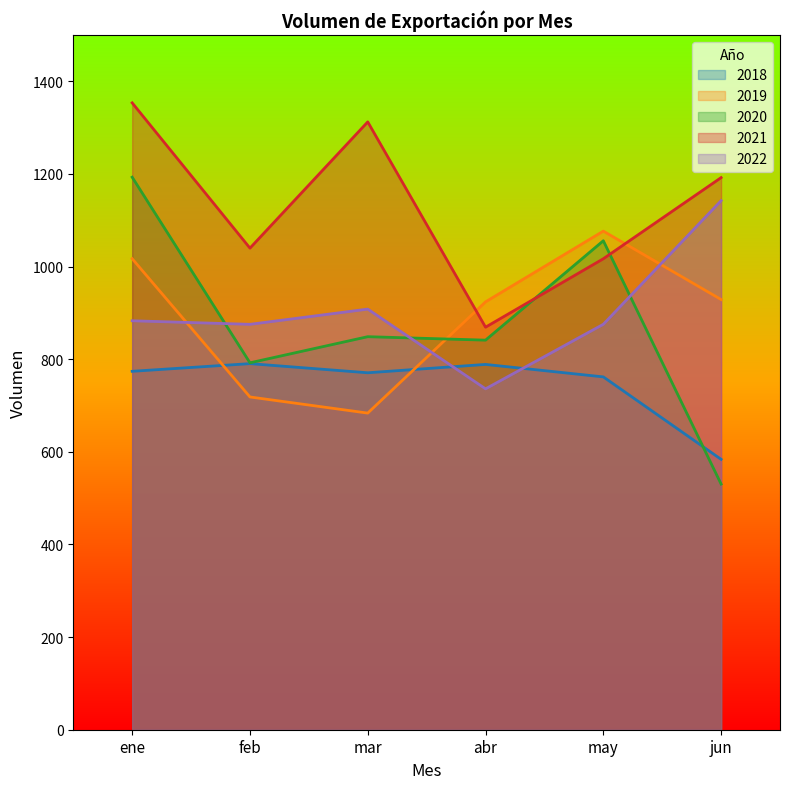

True or false: 2021 has more than 1 points higher than both neighbors.

False